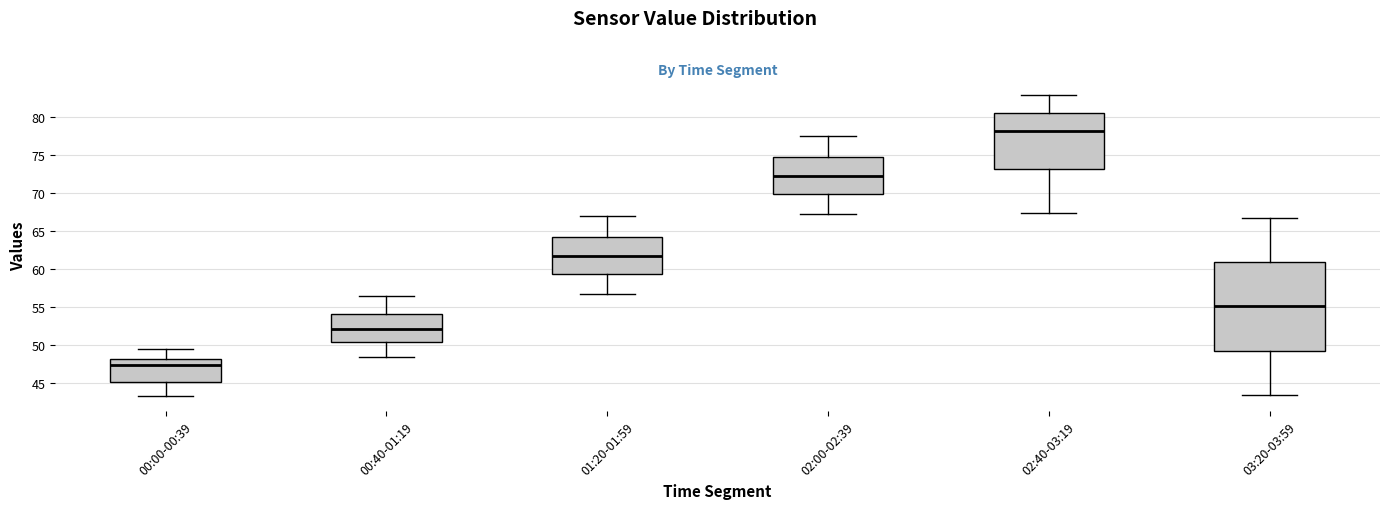

Which box has the lowest median line?

00:00-00:39